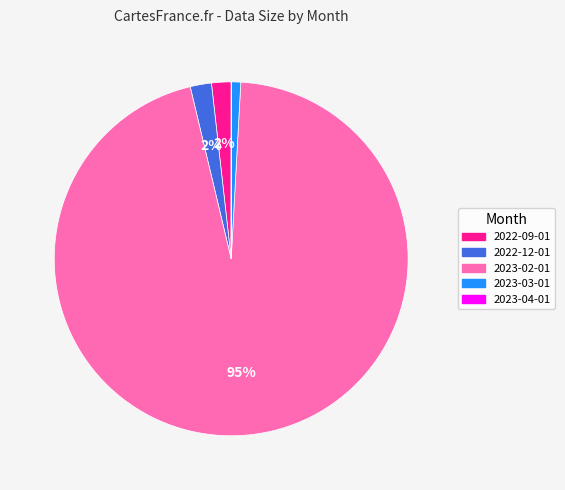

What is the largest slice in the pie chart?

2023-02-01